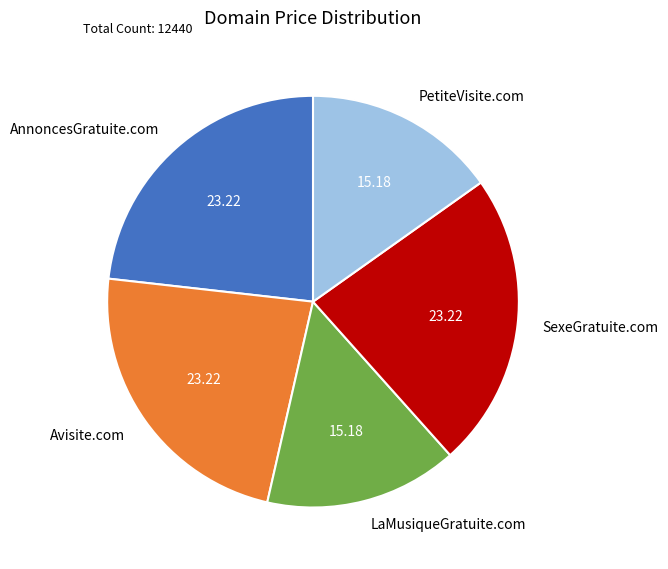

Does any single category account for the majority?

No